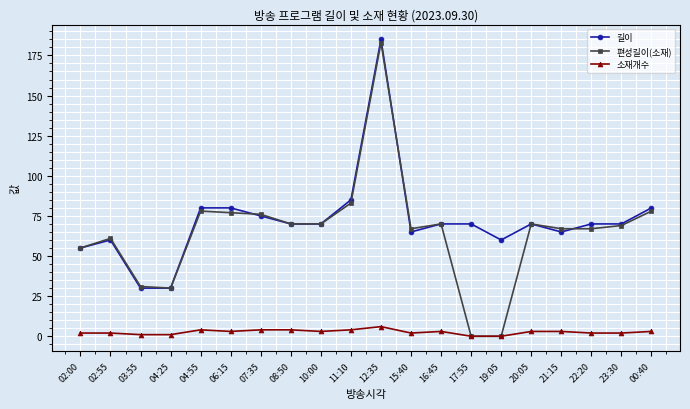

List the series in order of their peak value, lowest first.

소재개수, 편성길이(소재), 길이